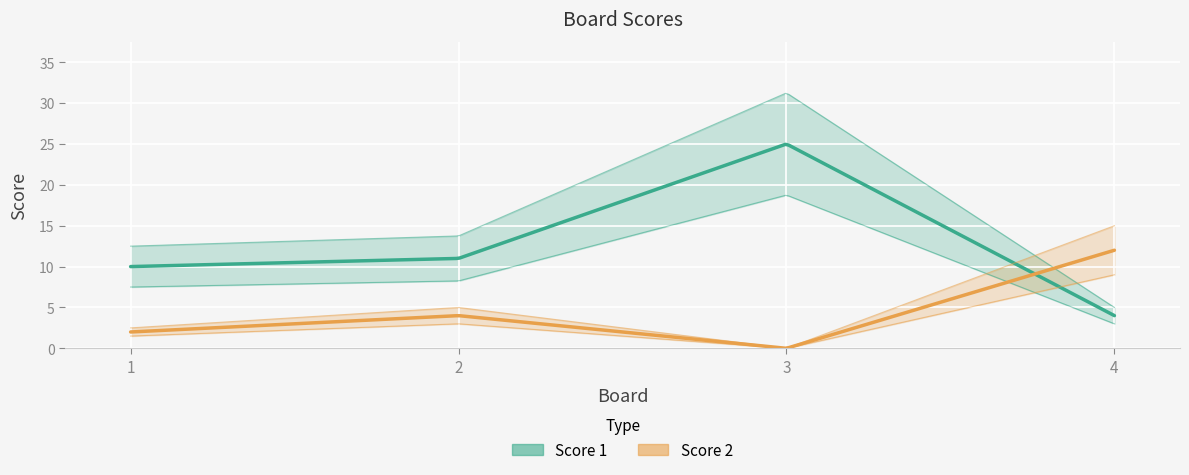

How many categories are shown in the chart?

4